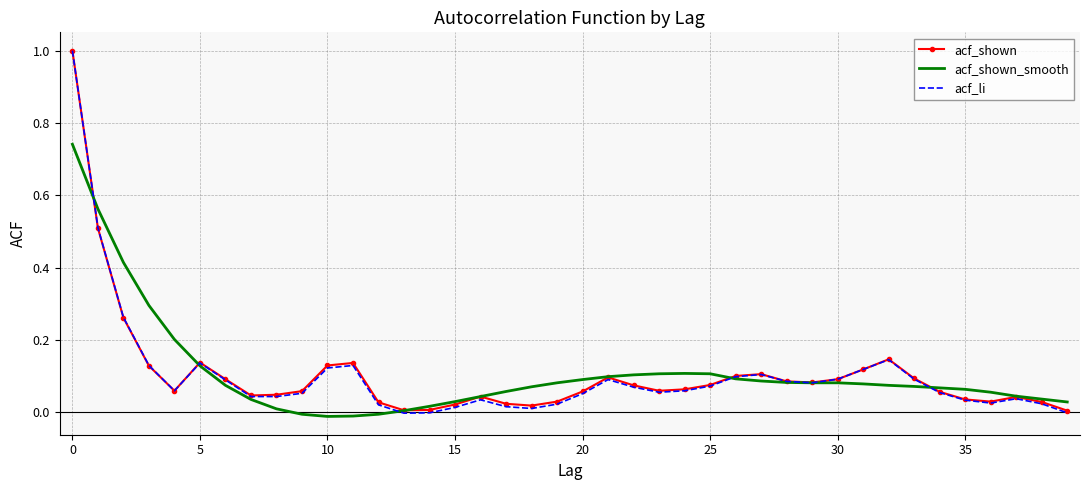

What is the maximum value shown in the chart?

1.0